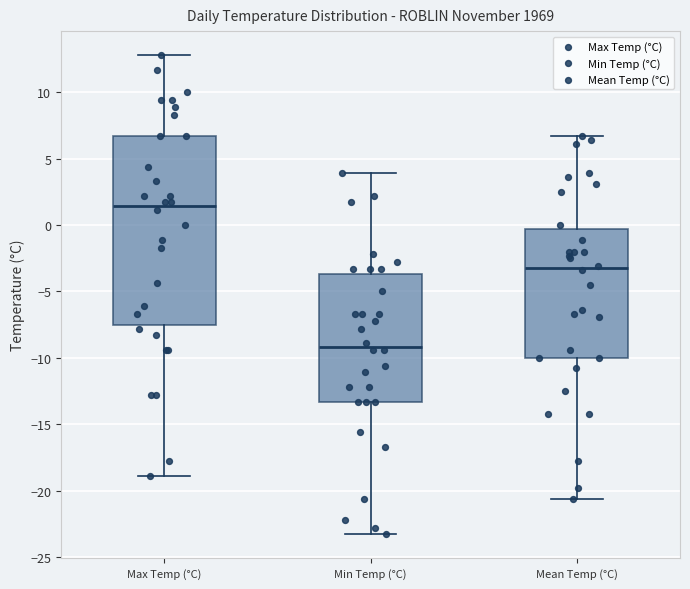

Reading left to right, transcribe this box plot: for each box, give where its median line is, the range the box spans, and where its two whiskers end, as read against the y-axis. The values are not printed on the chart, so give them approximately, as read against the axis.

Max Temp (°C): median 1.5, box -7.5 to 6.5, whiskers -19.0 to 13.0
Min Temp (°C): median -9.0, box -13.5 to -3.5, whiskers -23.5 to 4.0
Mean Temp (°C): median -3.0, box -10.0 to -0.5, whiskers -20.5 to 6.5